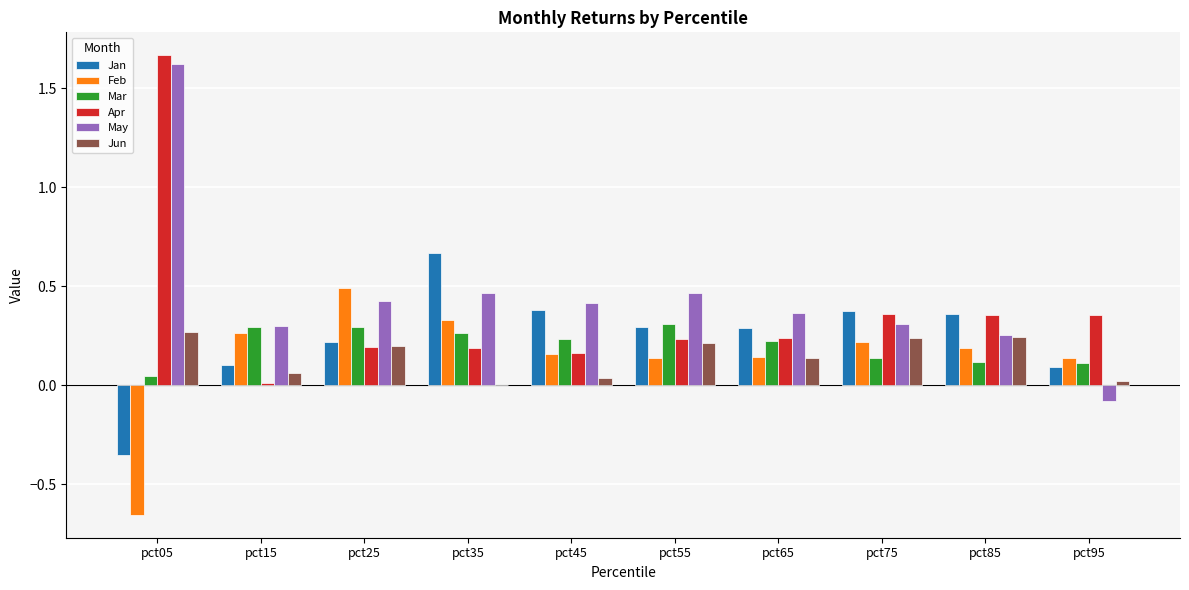

Which label corresponds to the largest value in the chart?

pct05